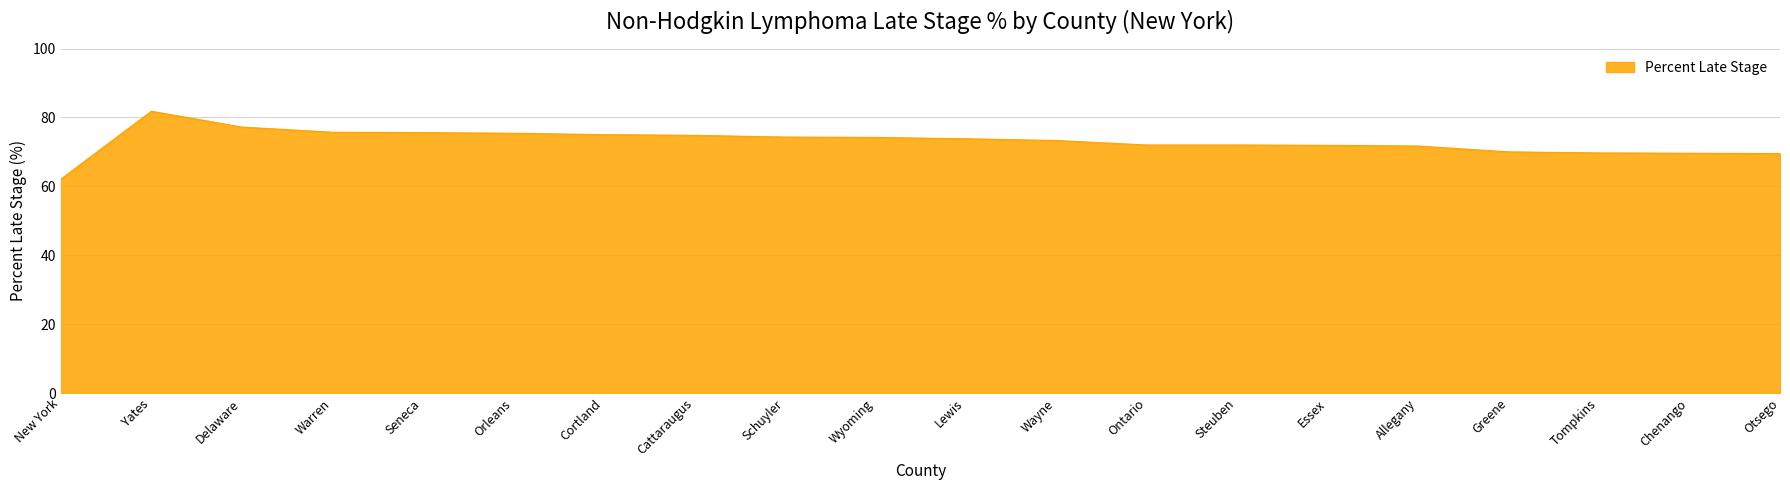

The chart shows a value of 75.4 at Orleans. True or false?

True